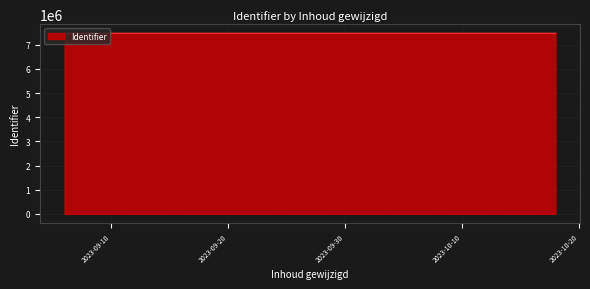

Rank the categories by value from lowest to highest.

2023-10-02, 2023-09-06, 2023-09-06, 2023-09-06, 2023-09-06, 2023-10-18, 2023-09-06, 2023-10-18, 2023-09-06, 2023-09-06, 2023-09-06, 2023-09-06, 2023-09-06, 2023-10-18, 2023-09-06